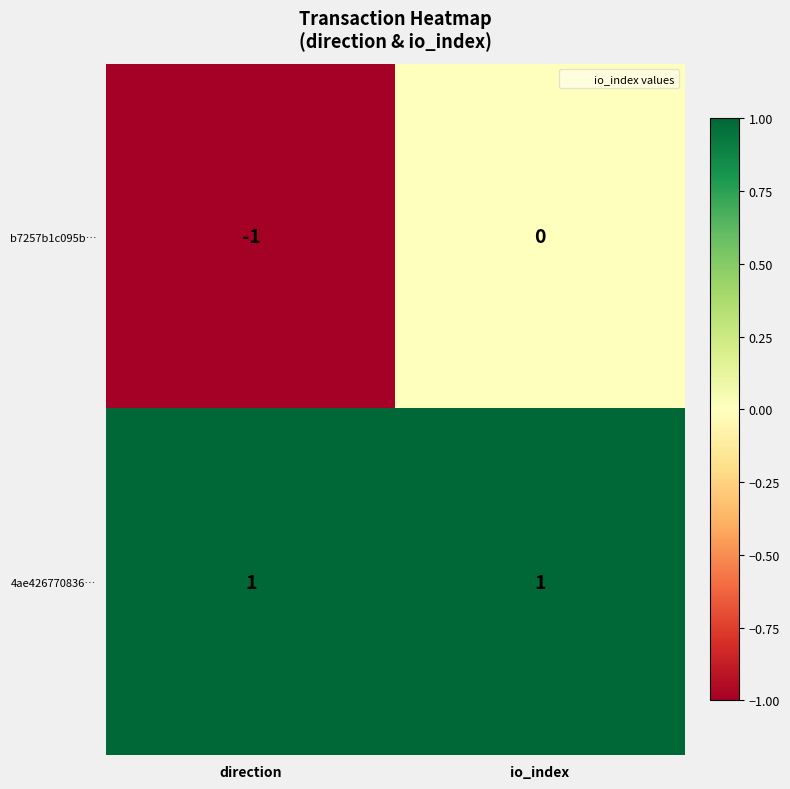

Rank the series at direction from highest to lowest value.

4ae426770836…, b7257b1c095b…